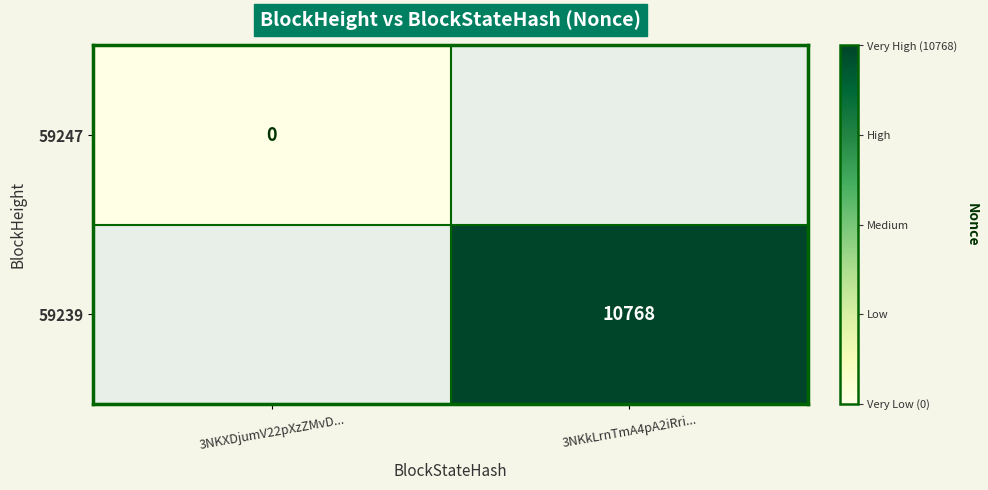

True or false: 59239 has a value of 15808 at 3NKkLrnTmA4pA2iRri....

False